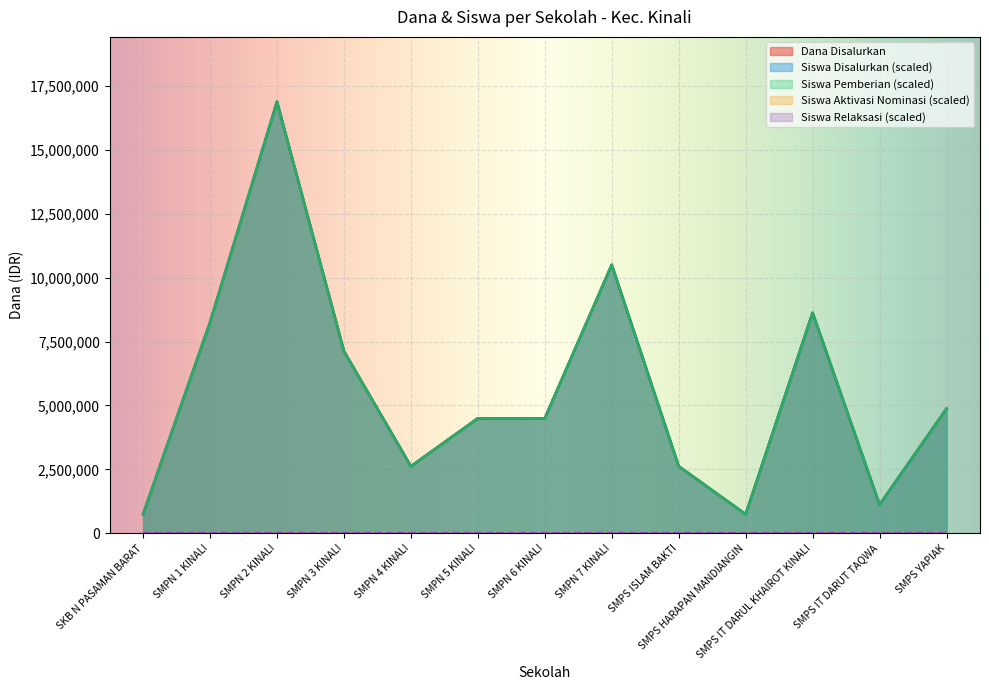

The value of Siswa Disalurkan at SMPS HARAPAN MANDIANGIN is 1169778. True or false?

False